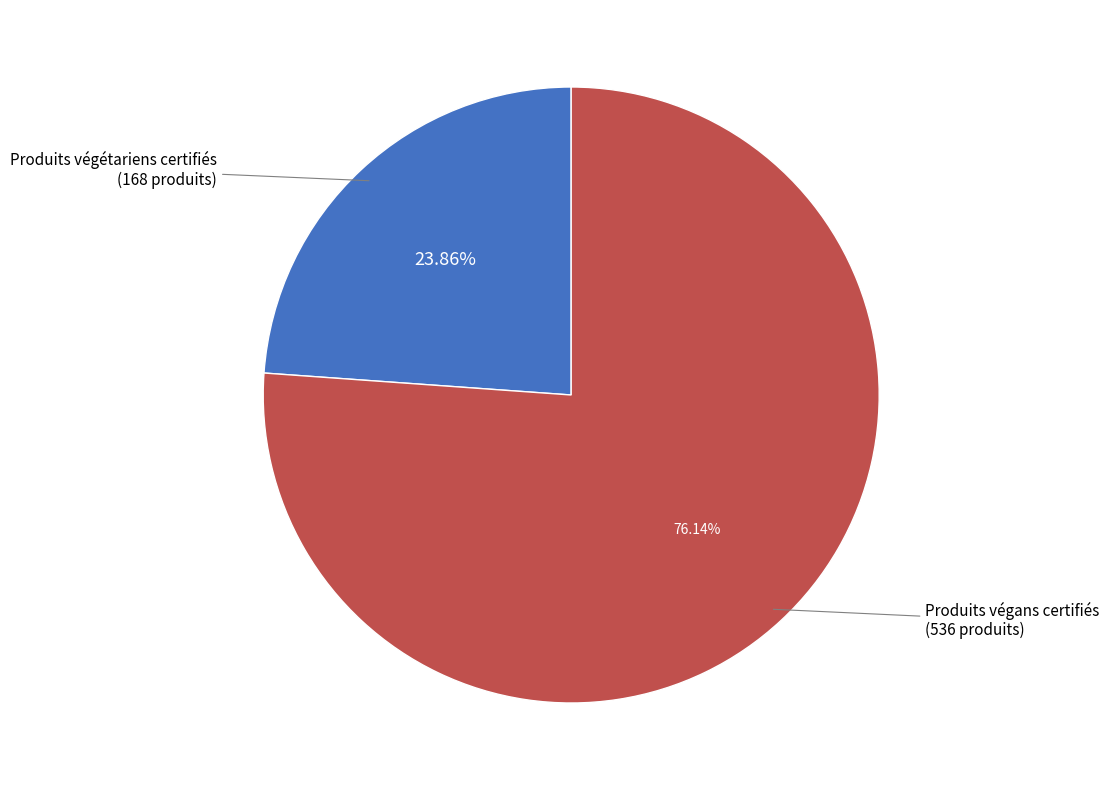

Is there any slice that represents more than half of the pie?

Yes